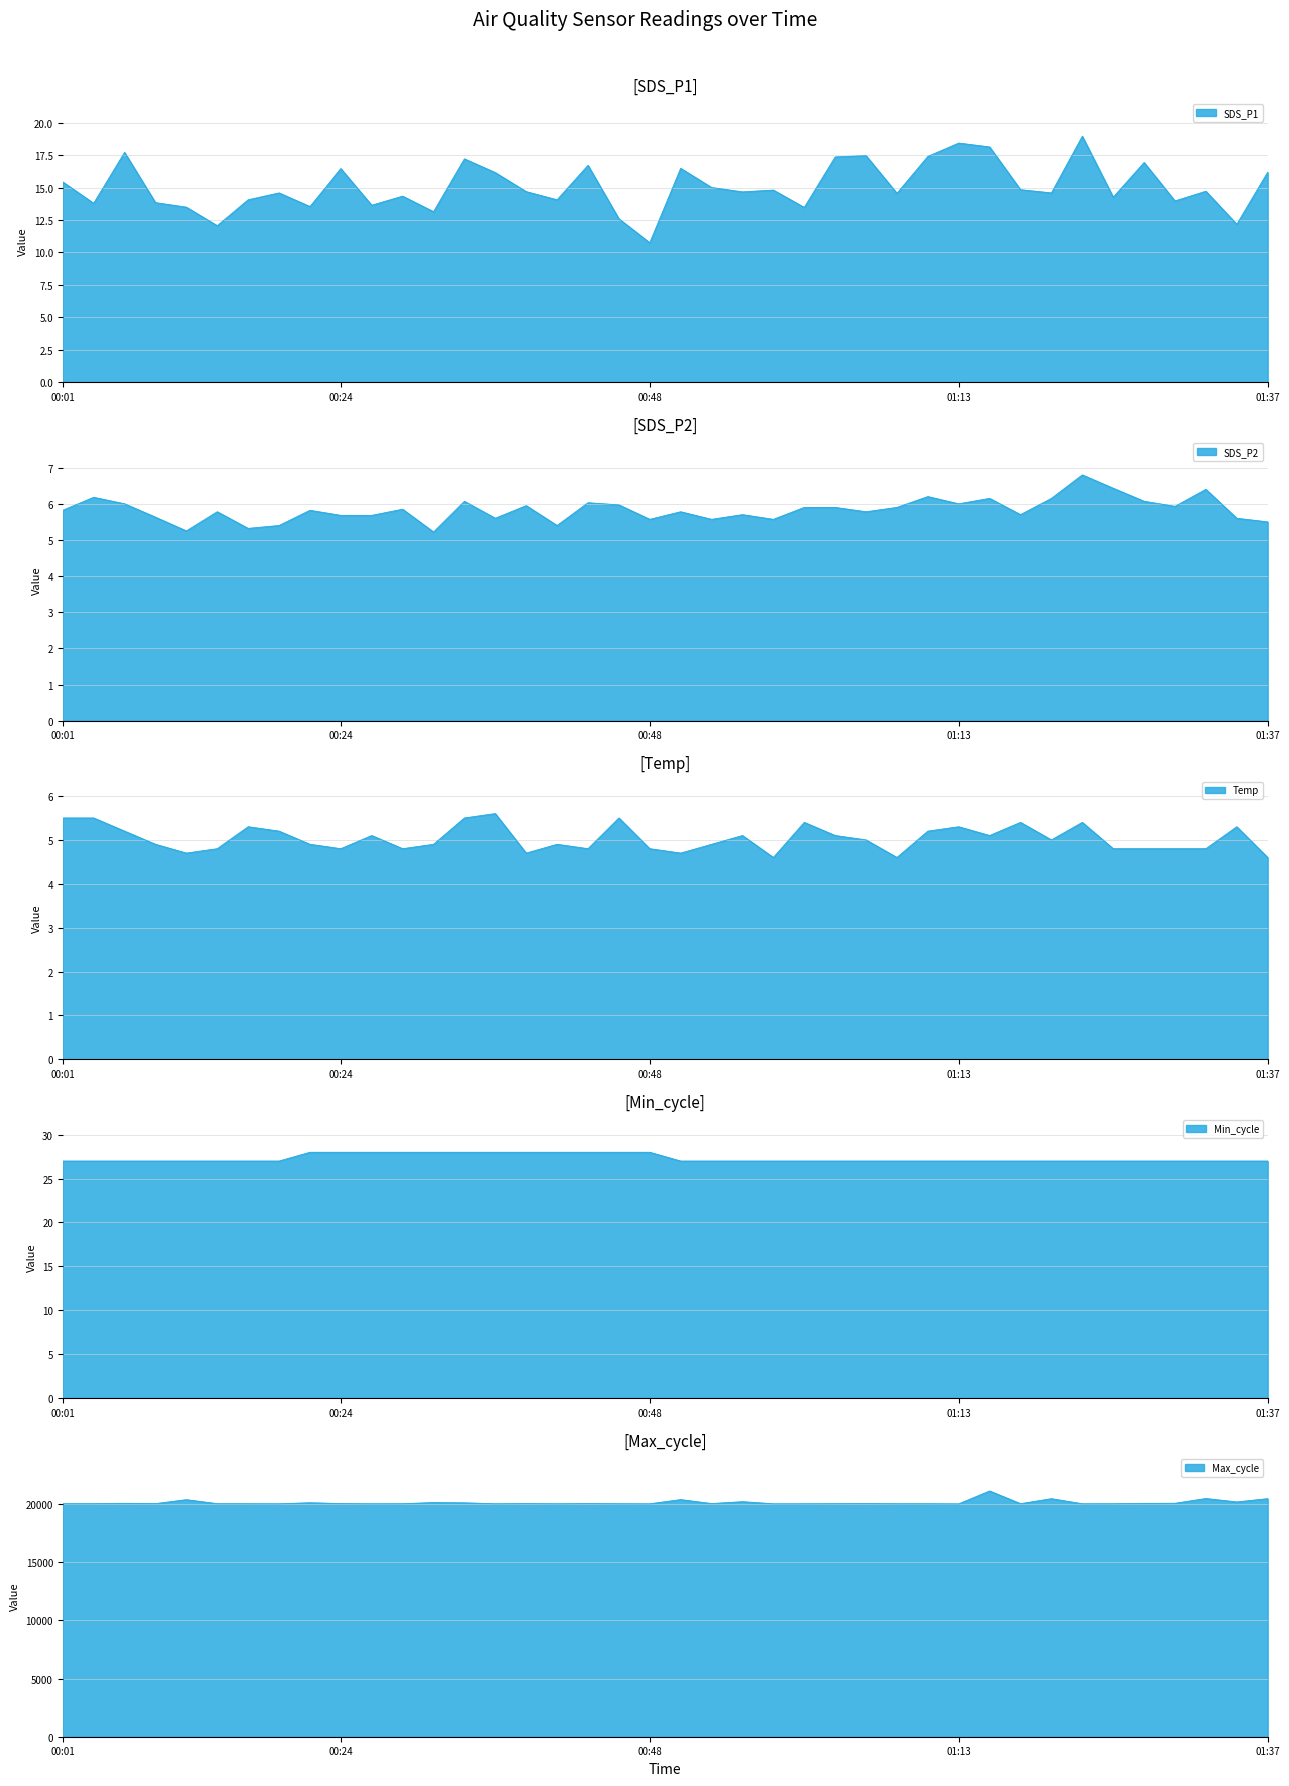

How many values in the Max_cycle series exceed 20047?

19